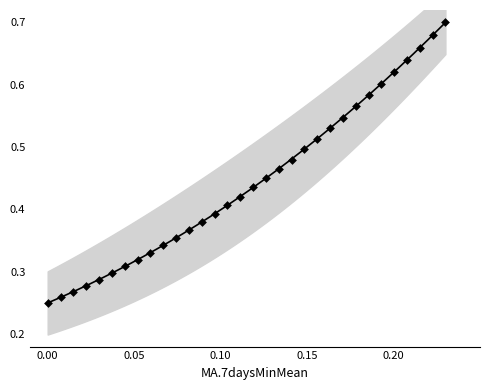

Between 223.408 and 221.6902, which is larger?

223.408